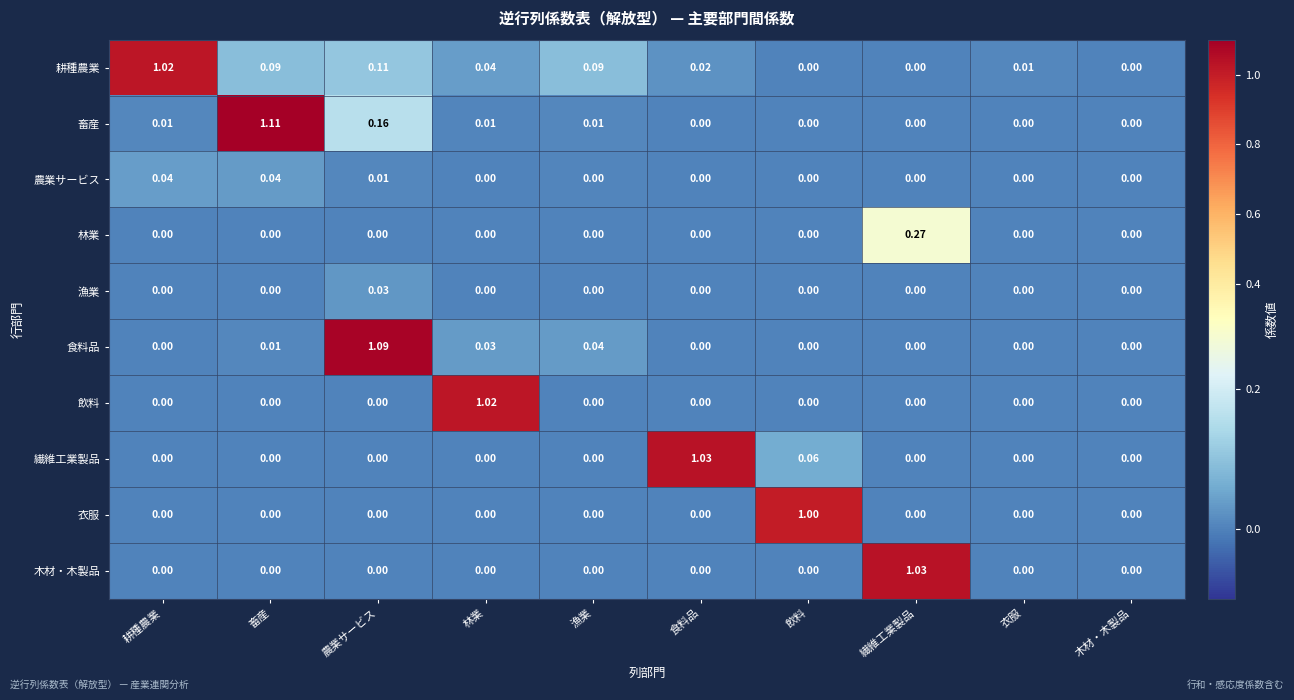

At which label does 衣服 reach its peak?

飲料